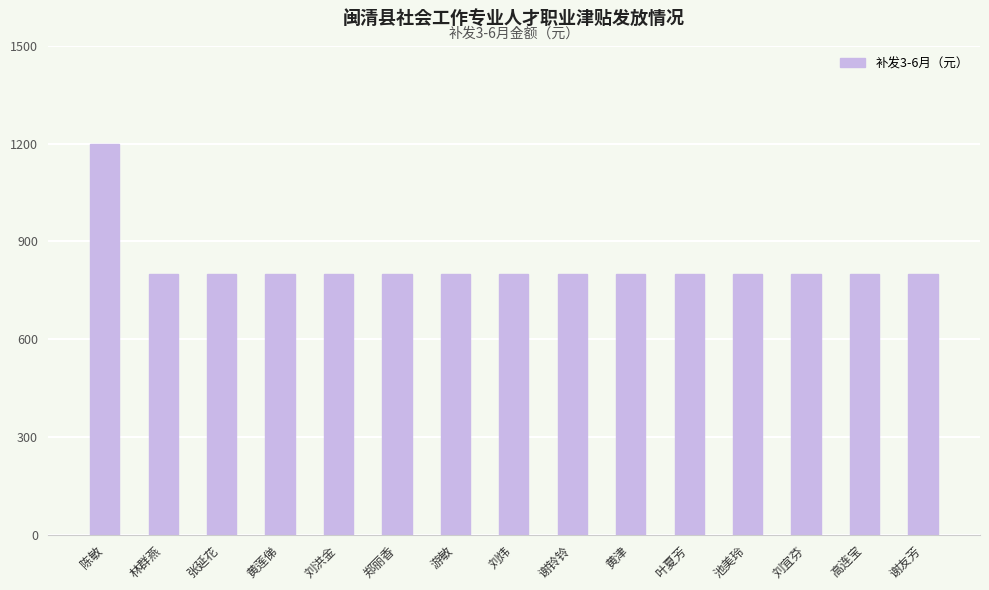

Reading right to left, extract all data points from this chart.

800	800	800	800	800	800	800	800	800	800	800	800	800	800	1200